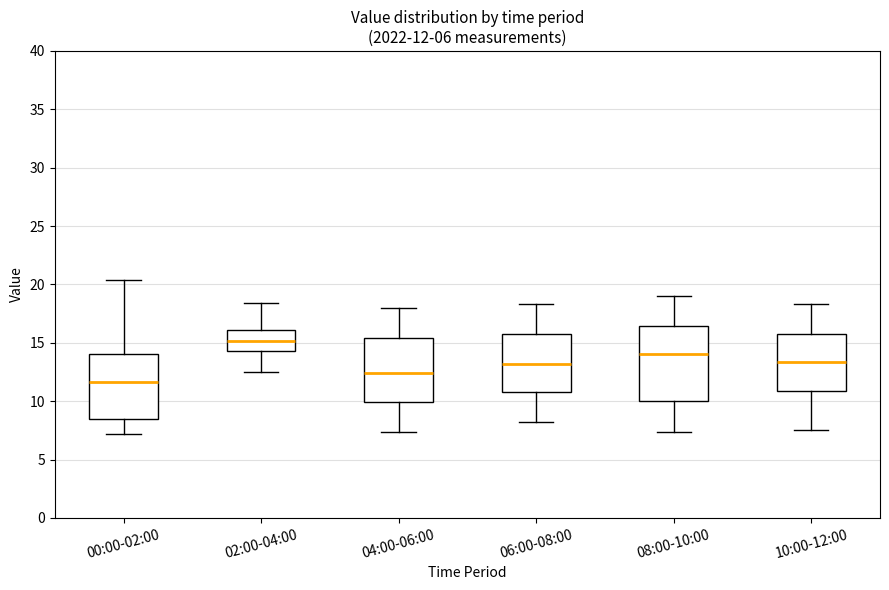

Which box has the lowest median line?

00:00-02:00